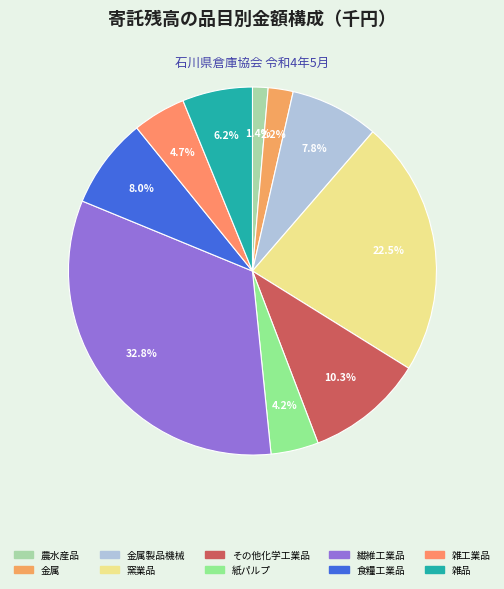

How many segments does this pie chart have?

10